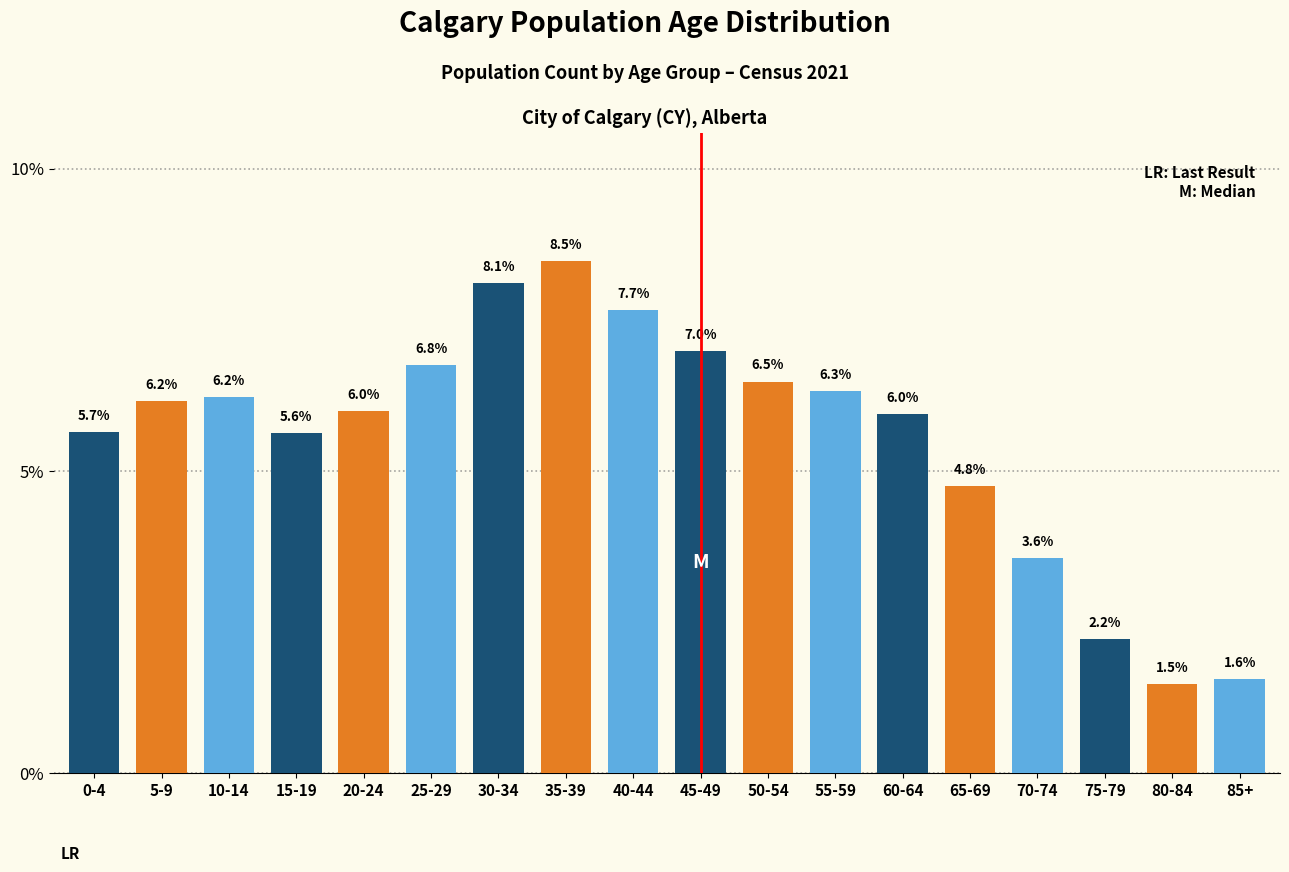

Reading right to left, list all the values displayed in this chart.

1.6	1.5	2.2	3.6	4.8	6.0	6.3	6.5	7.0	7.7	8.5	8.1	6.8	6.0	5.6	6.2	6.2	5.7